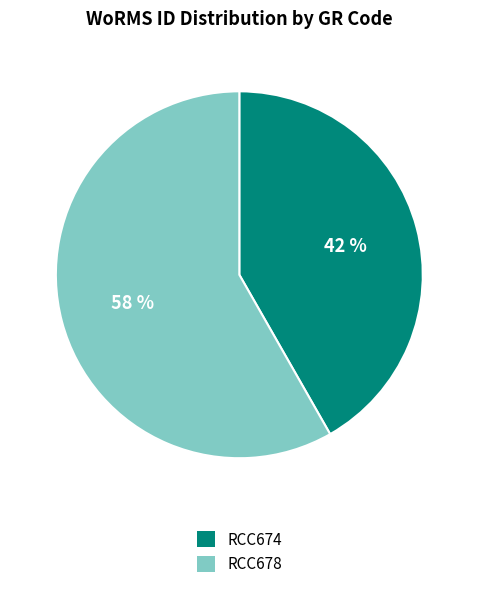

To the nearest percent, what is the difference between the largest and smallest slice percentages?

16%